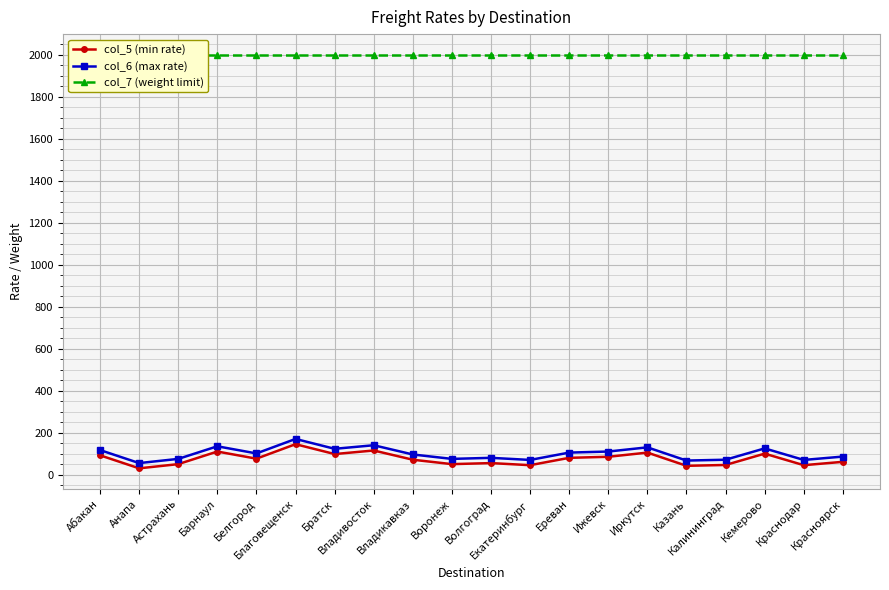

Is the value of col_6 (max rate) at Анапа greater than the value of col_5 (min rate) at Воронеж?

Yes